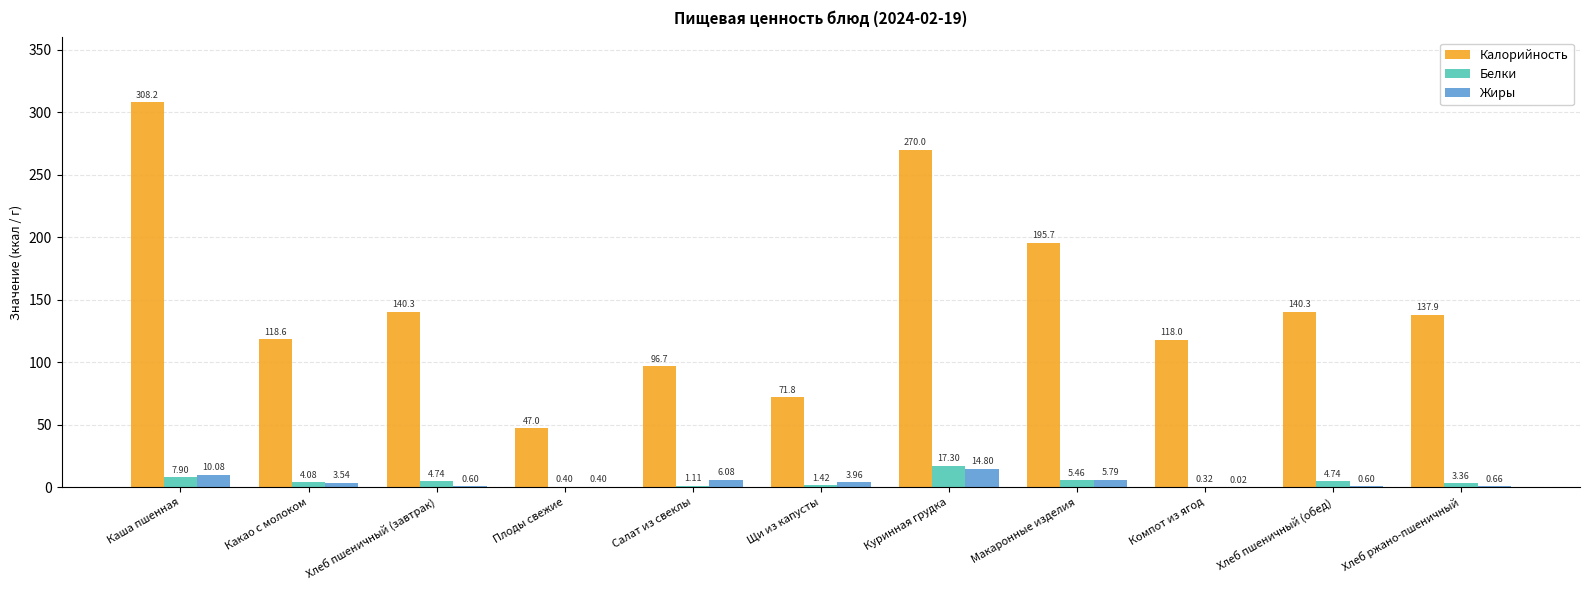

What is the total value across all series at Куринная грудка?

302.1